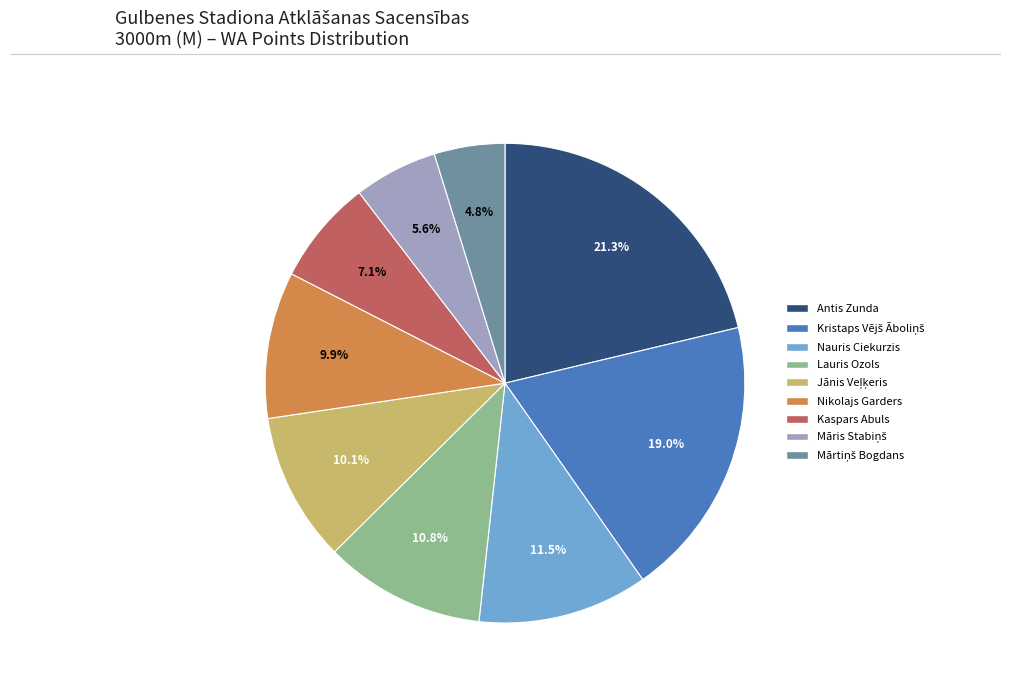

Is Kaspars Abuls the majority of the pie?

No